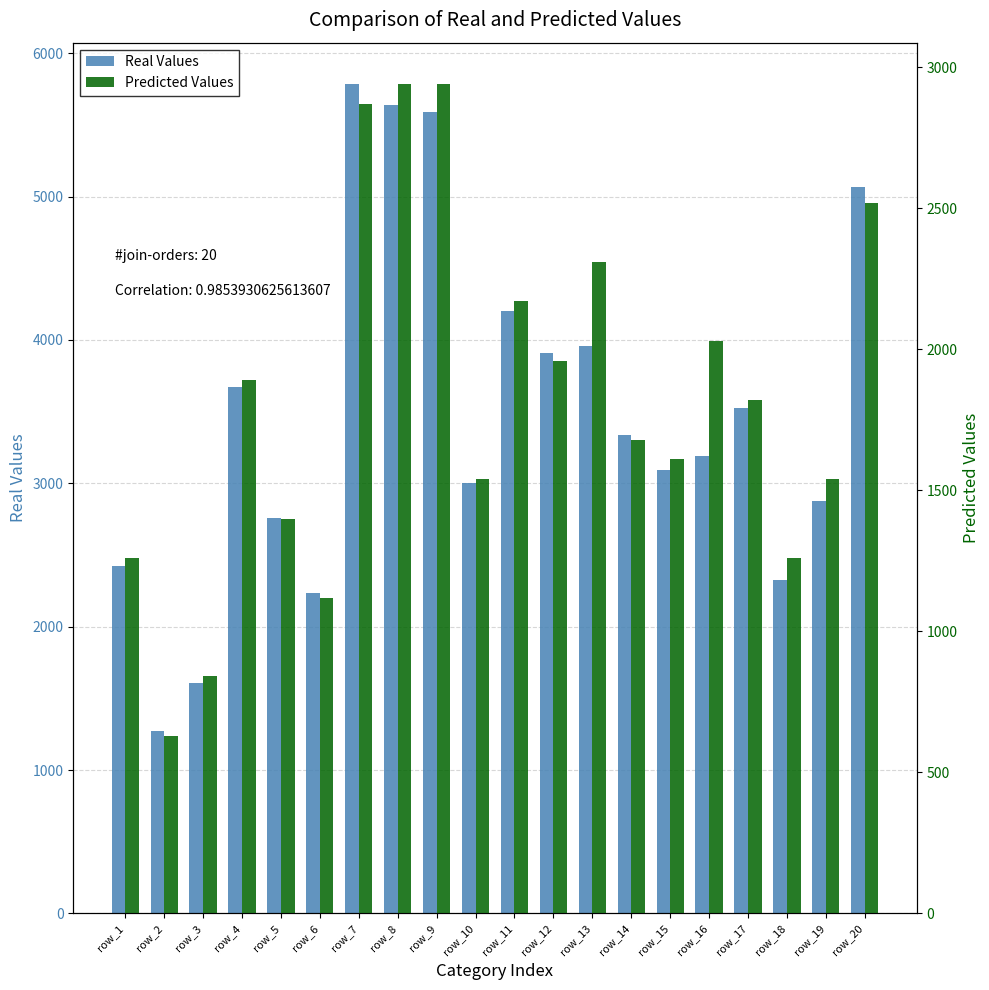

At which label does Real Values reach its minimum?

row_2